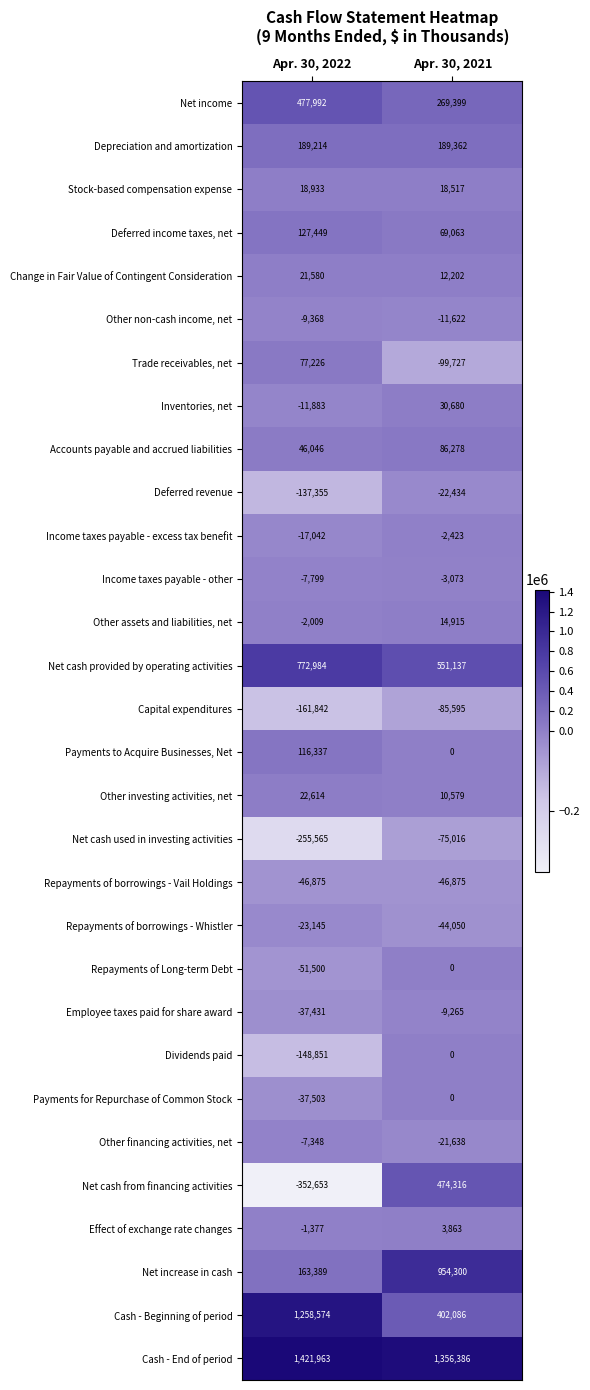

What is the total value across all series at Apr. 30, 2022?

3404755